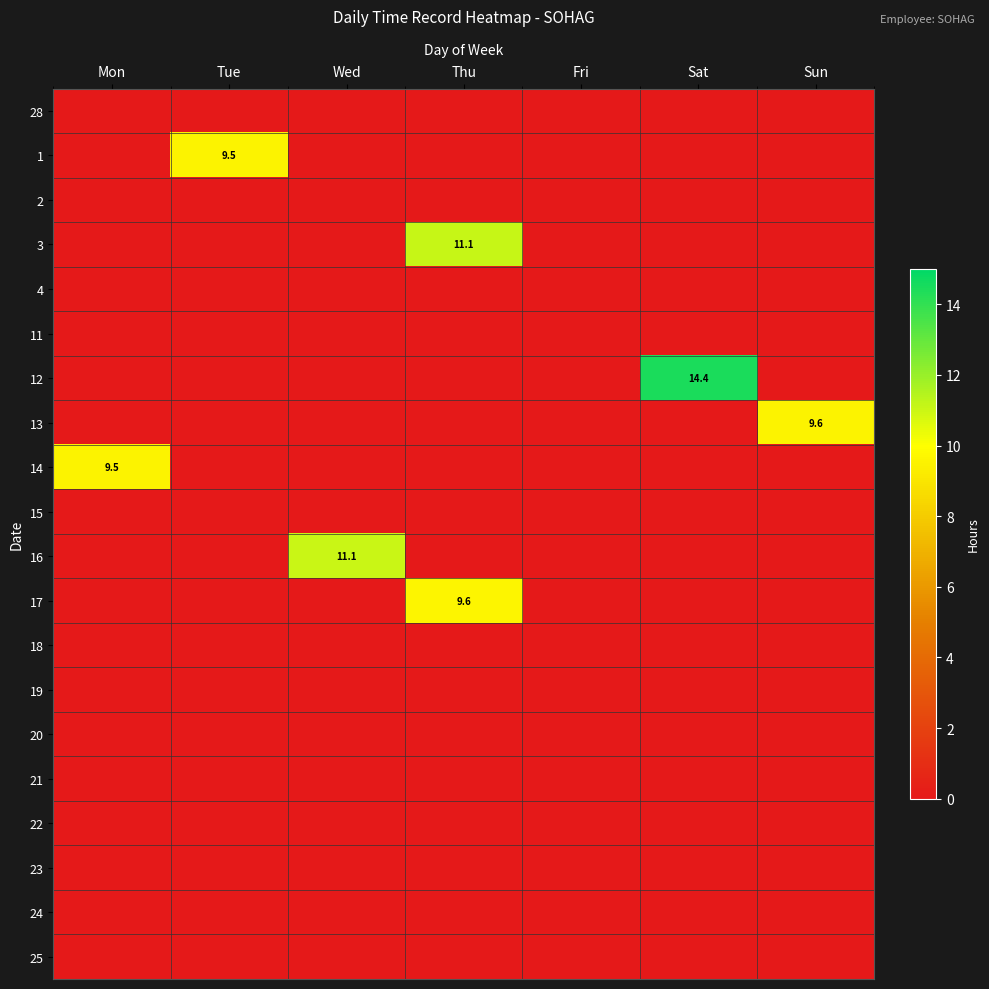

Is it true that 13 equals 9.6 at Sun?

True